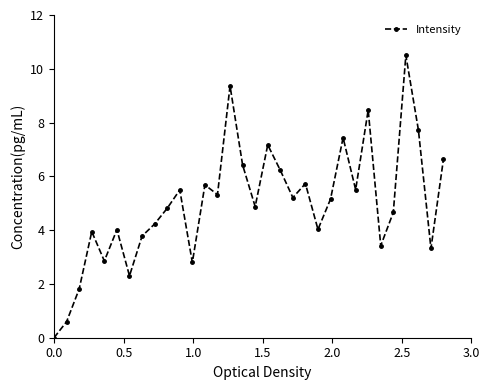

What is the difference between the maximum and second lowest values?

9.9